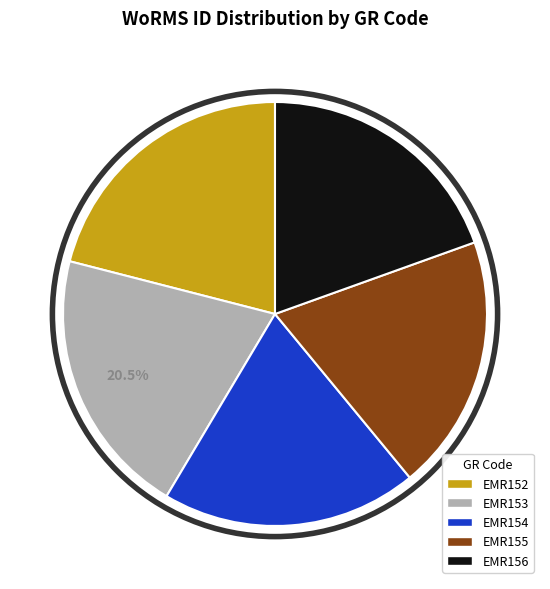

True or false: EMR152 accounts for 21% of the total.

True